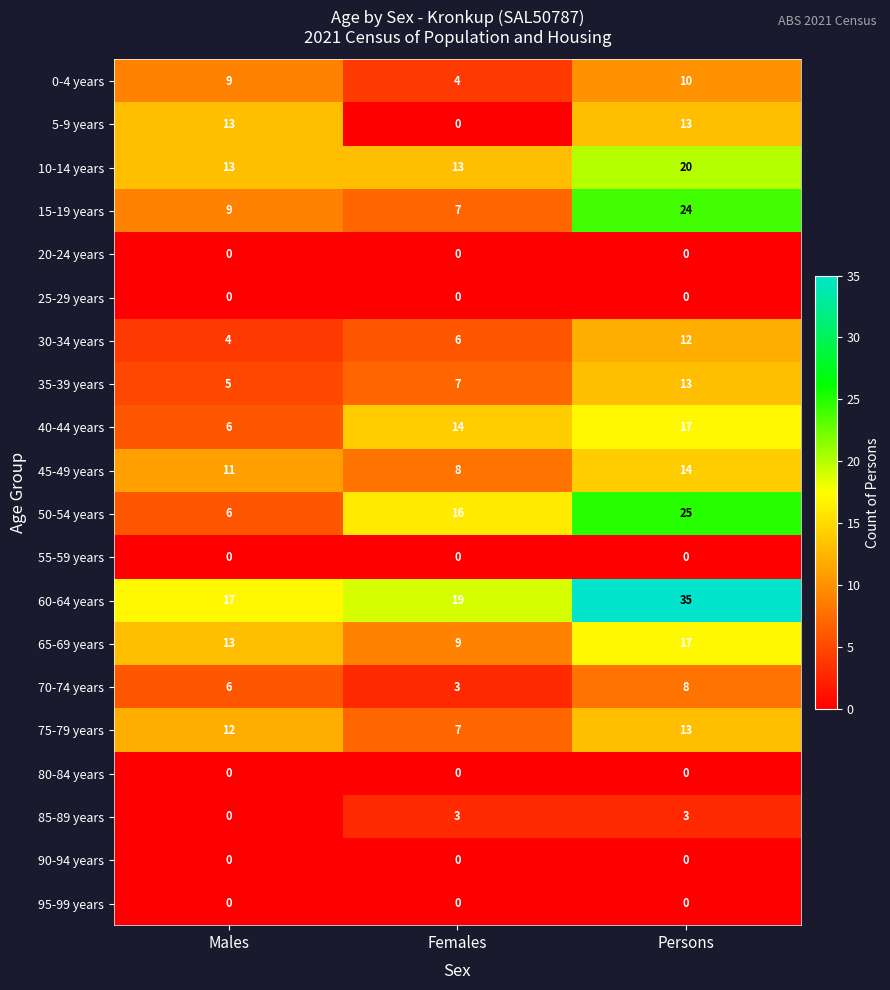

What is the average value of the 30-34 years series?

7